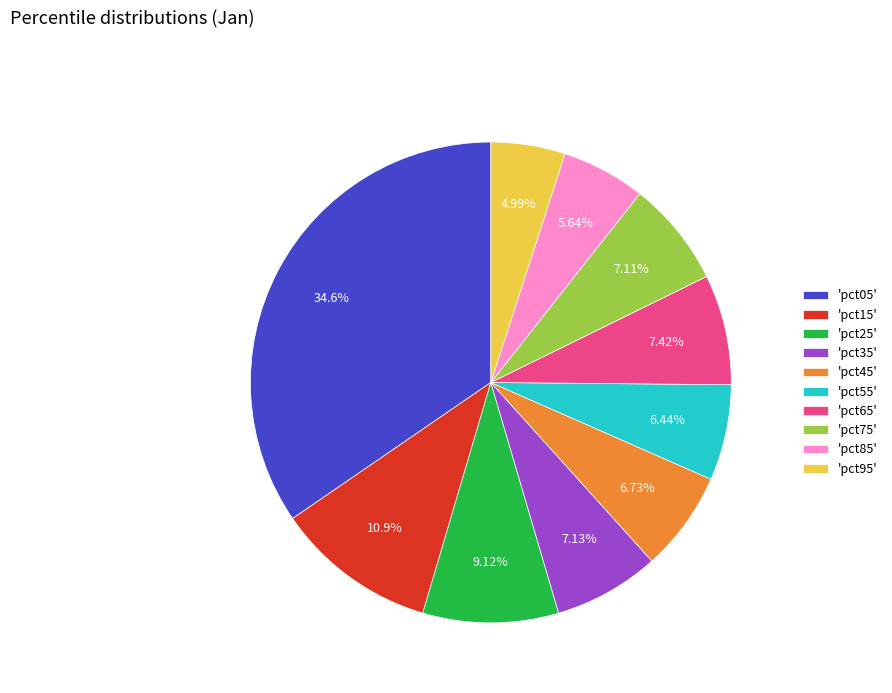

Combined, do 'pct35' and 'pct95' account for over 50%?

No